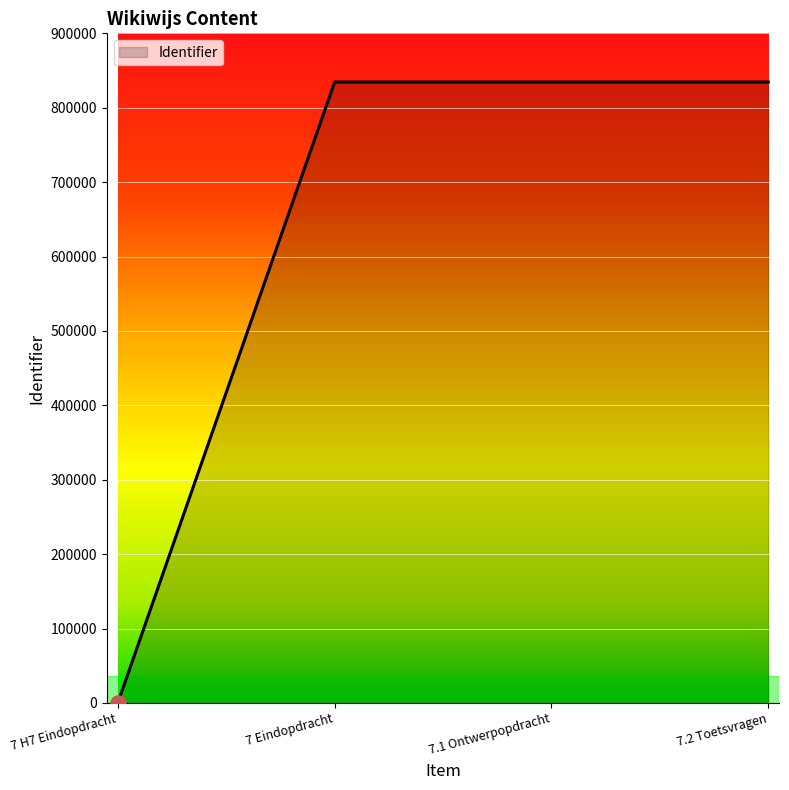

What is the ratio of the value at 7 Eindopdracht to the value at 7.2 Toetsvragen?

1.0